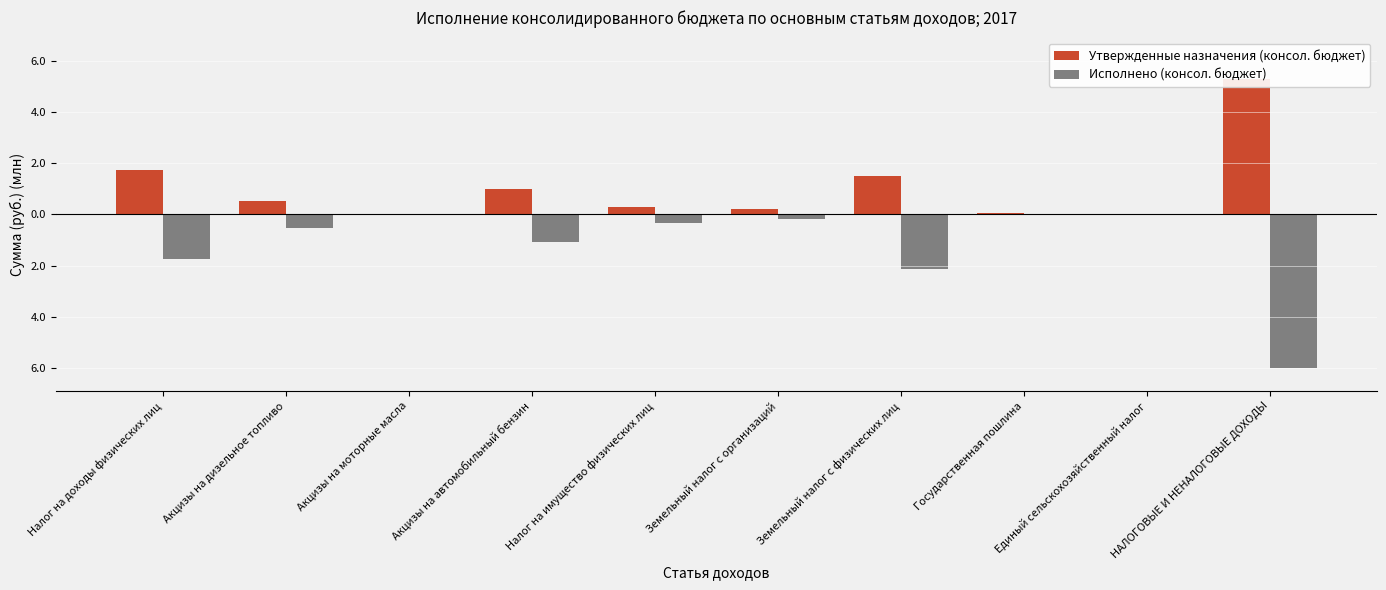

Where is Утвержденные назначения (консол. бюджет) nearest to the value 2?

Налог на доходы физических лиц